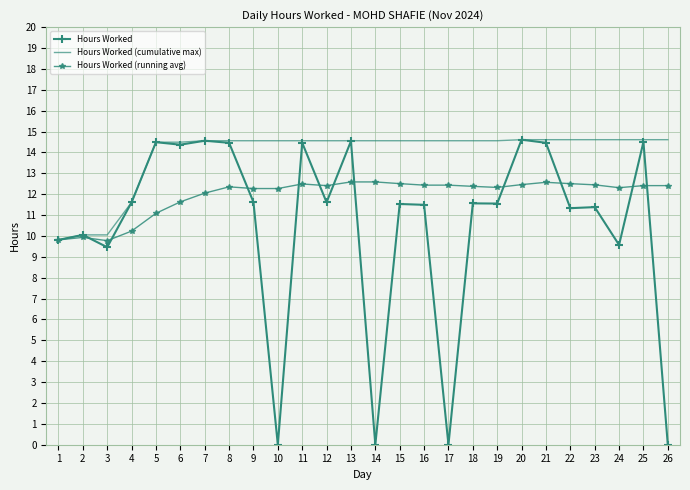

List the series in order of their overall mean, highest first.

Hours Worked (cumulative max), Hours Worked (running avg), Hours Worked